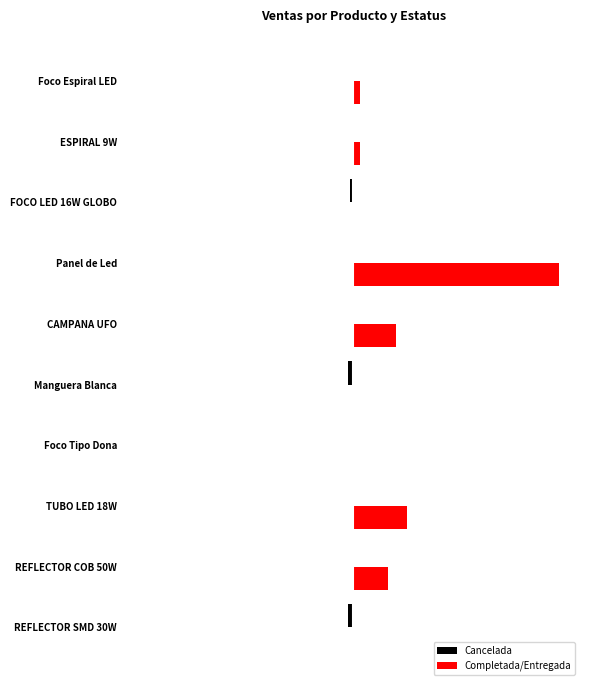

Reading right to left, transcribe all the data shown in this chart.

Cancelada: 0.0	0.0	-1900.0	0.0	0.0	-3065.4	0.0	0.0	0.0	-3280.0
Completada/Entregada: 4290.0	3800.0	0.0	123200.0	25754.0	0.0	651.0	31960.0	20732.0	0.0